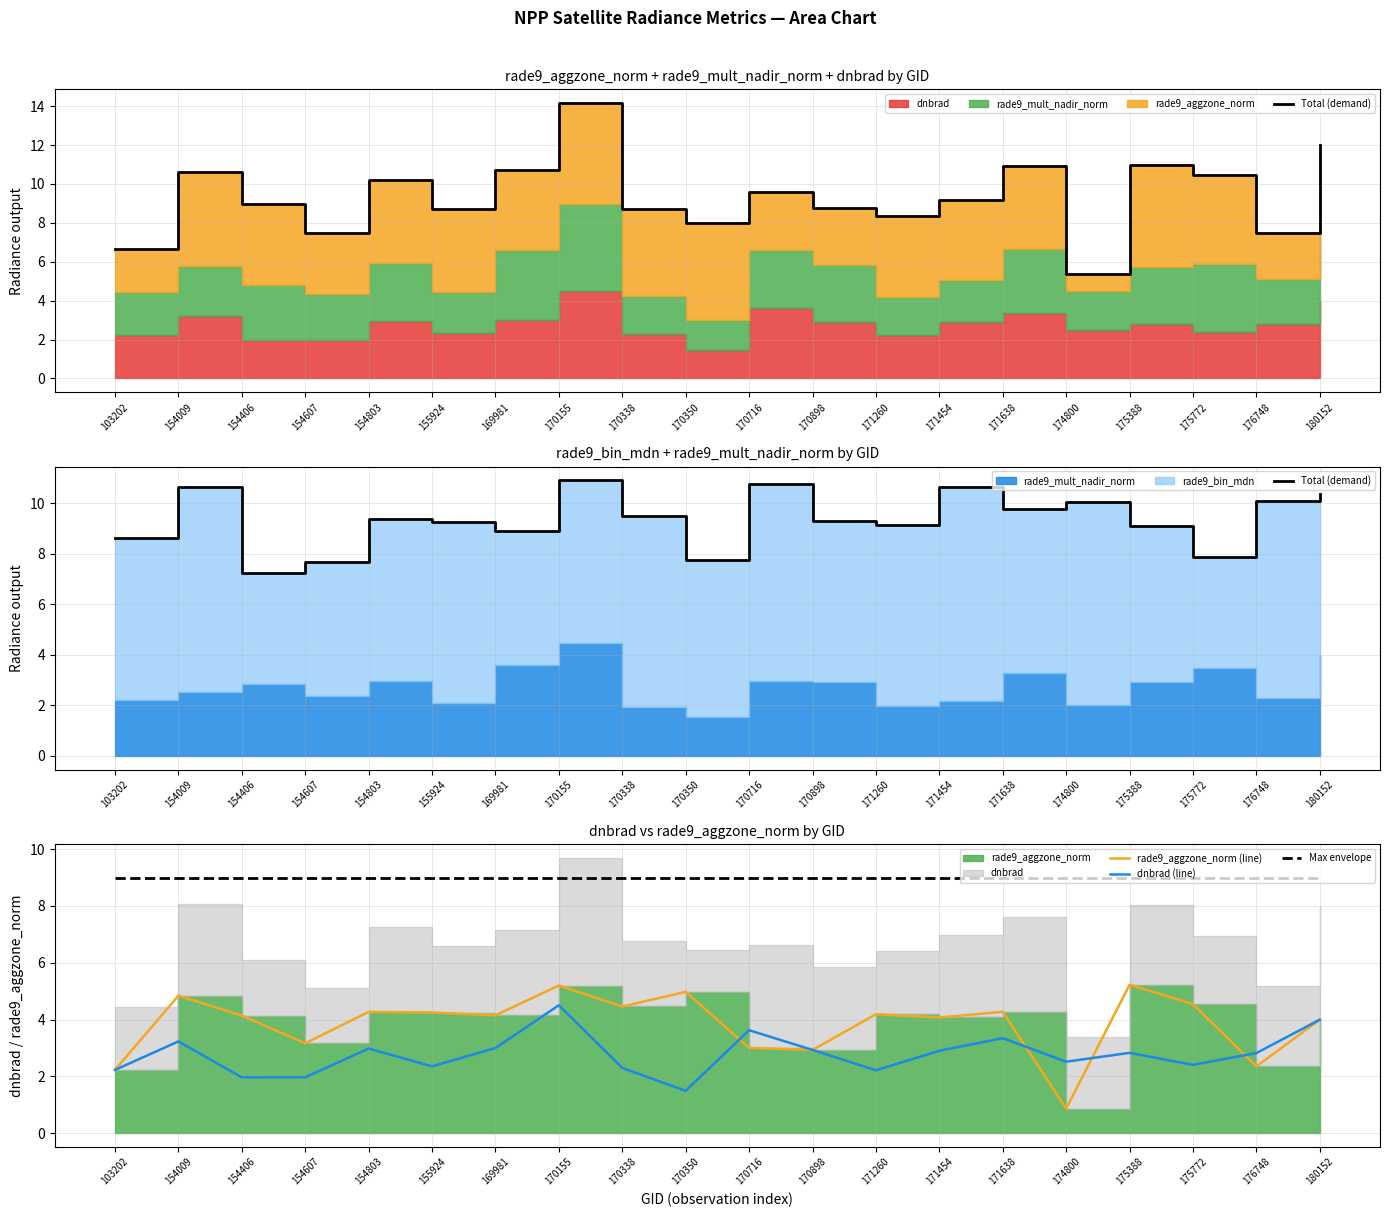

What is the highest value of the Max envelope series?

9.0